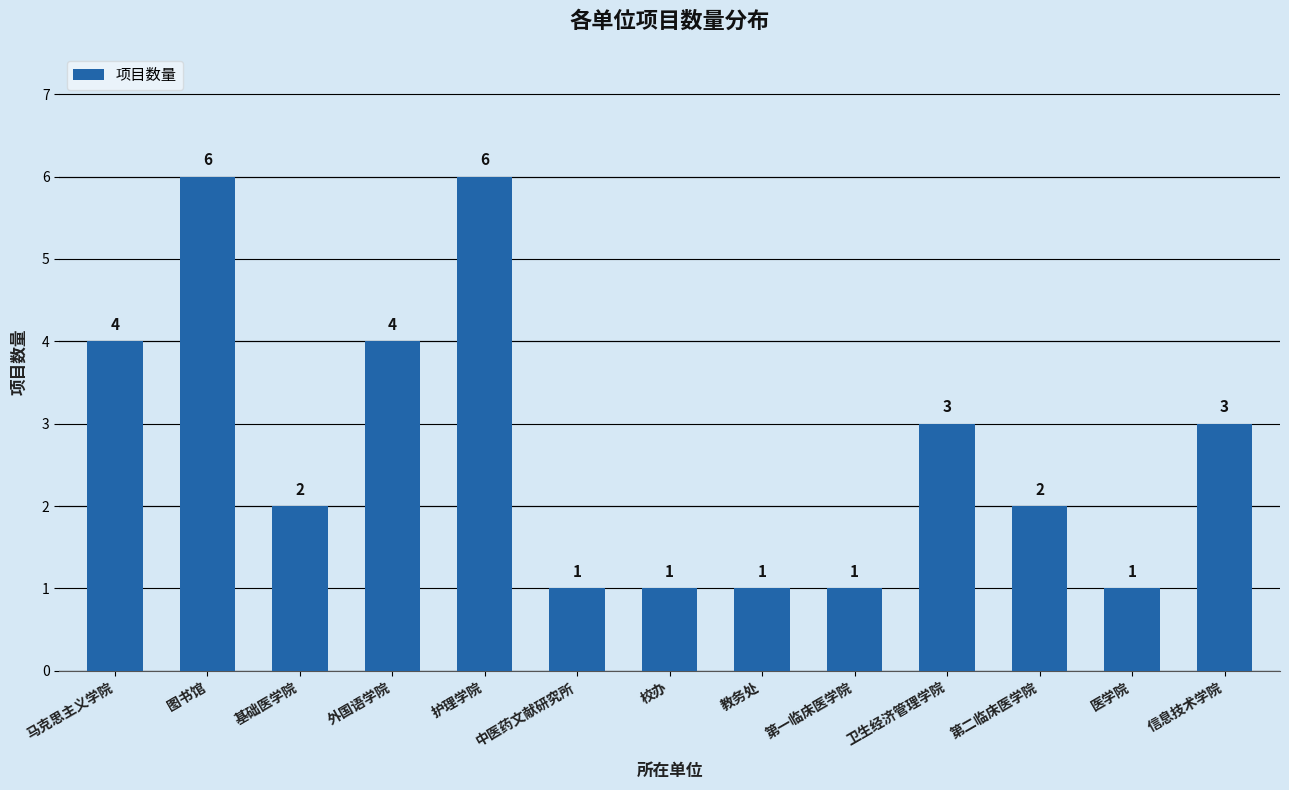

What is the value of the 3rd bar from the left?

2